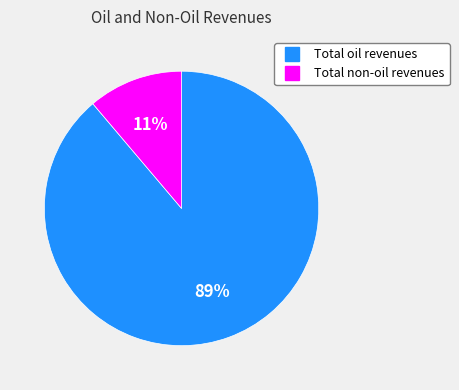

To the nearest percent, what portion does Total non-oil revenues represent?

11%